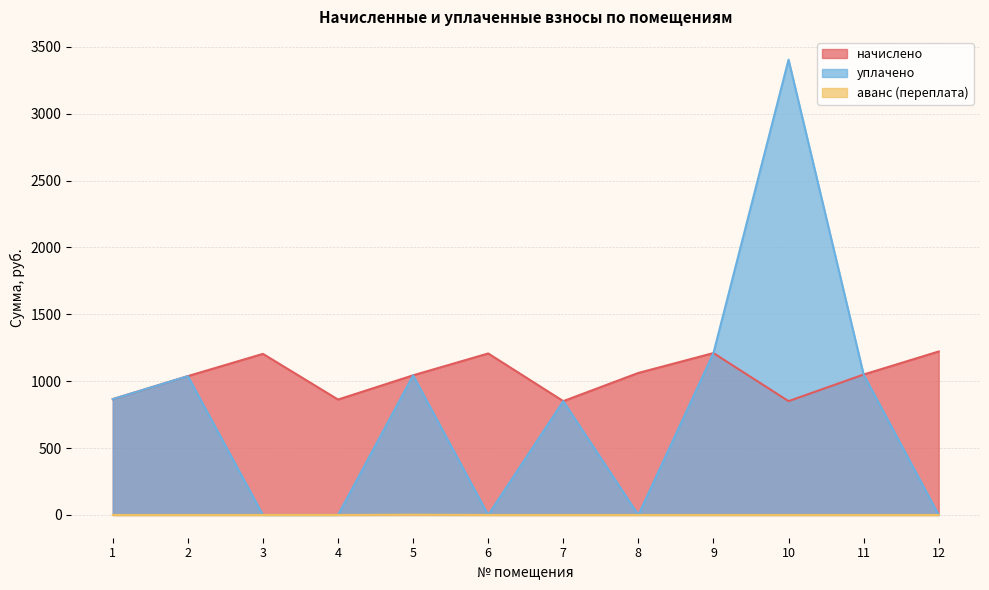

Reading left to right, list all the values displayed in this chart.

начислено: 1=865.8	2=1038.0	3=1204.3	4=862.8	5=1044.0	6=1207.3	7=850.9	8=1061.8	9=1210.3	10=850.9	11=1049.9	12=1222.2
уплачено: 1=865.8	2=1038.0	3=0.0	4=0.0	5=1044.0	6=0.0	7=850.9	8=0.0	9=1210.3	10=3403.7	11=1049.9	12=0.0
аванс (переплата): 1=0.0	2=0.0	3=0.0	4=0.0	5=2.0	6=0.0	7=0.0	8=0.0	9=0.0	10=0.0	11=0.0	12=0.0